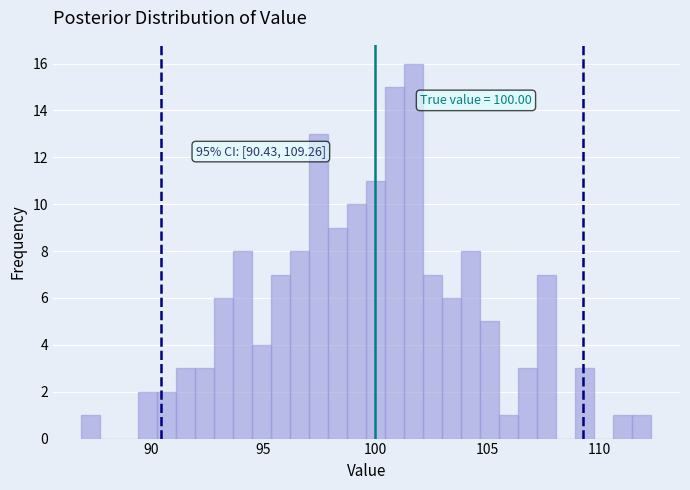

Around what value on the x-axis is the tallest bar? Give the approximate position of its centre, as read against the axis.

101.5